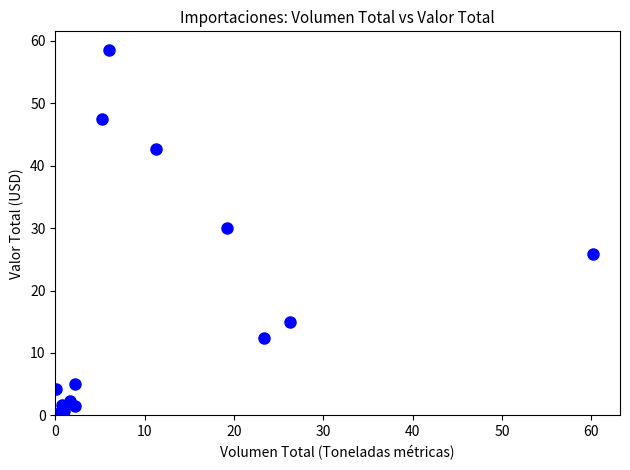

What Y value in the scatter plot is closest to 29?

30.1